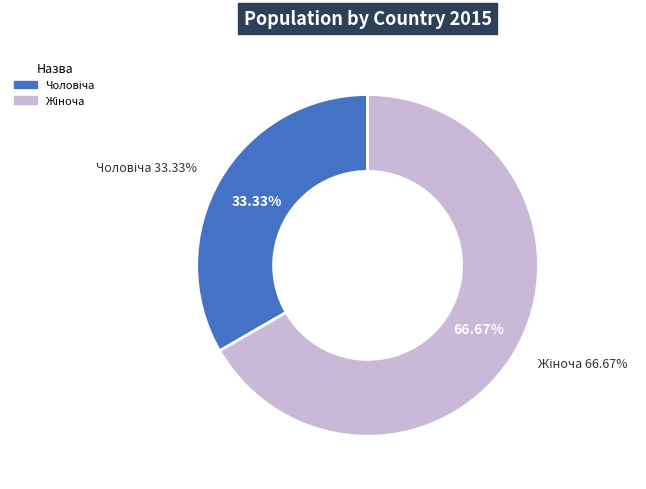

What is the largest slice in the pie chart?

Жіноча